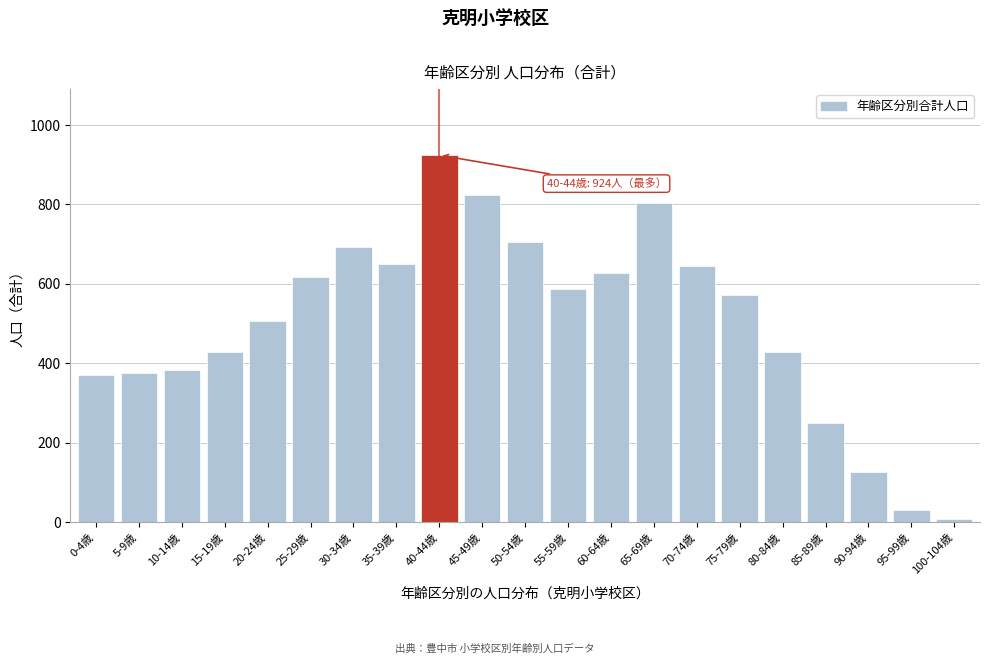

What value does the data have at 90-94歳, to the nearest 50?

150